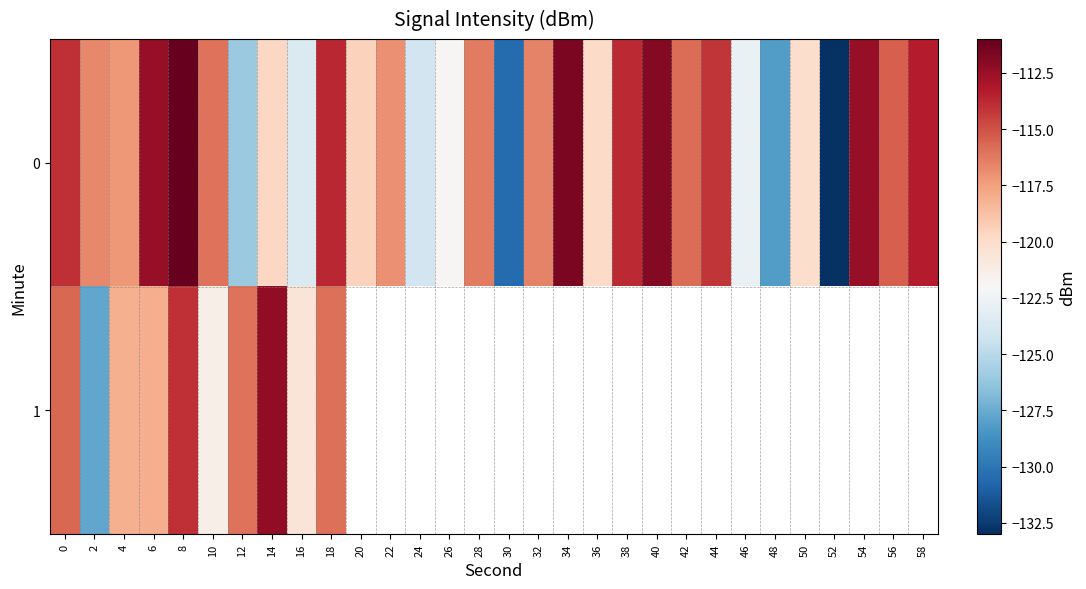

Count the number of categories in the chart.

30